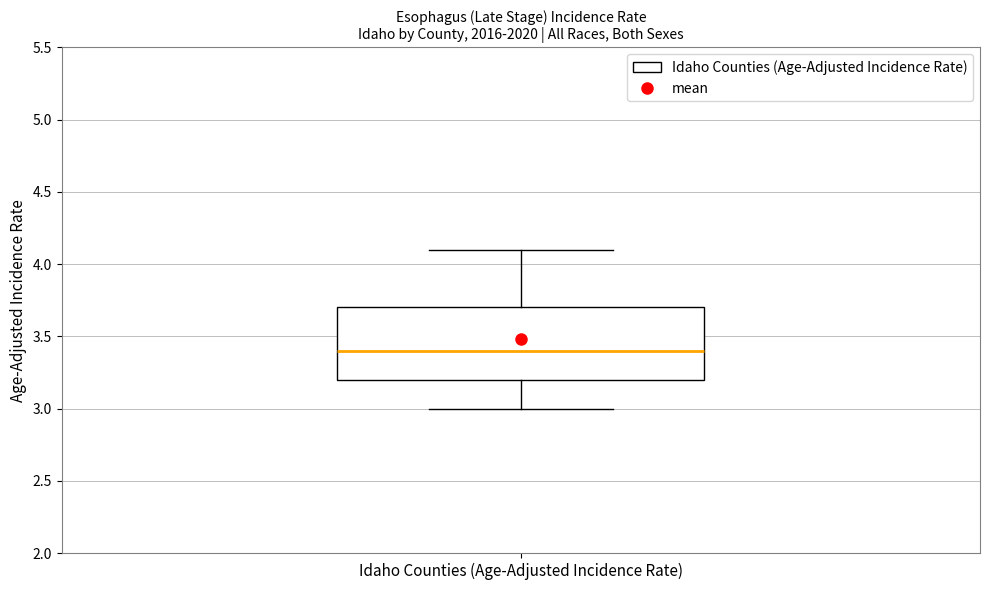

Read this box plot against the y-axis: the position of the median line, the range covered by the box, and the ends of both whiskers. The values are not printed on the chart, so give them approximately, as read against the axis.

median 3.4, box 3.2 to 3.7, whiskers 3.0 to 4.1